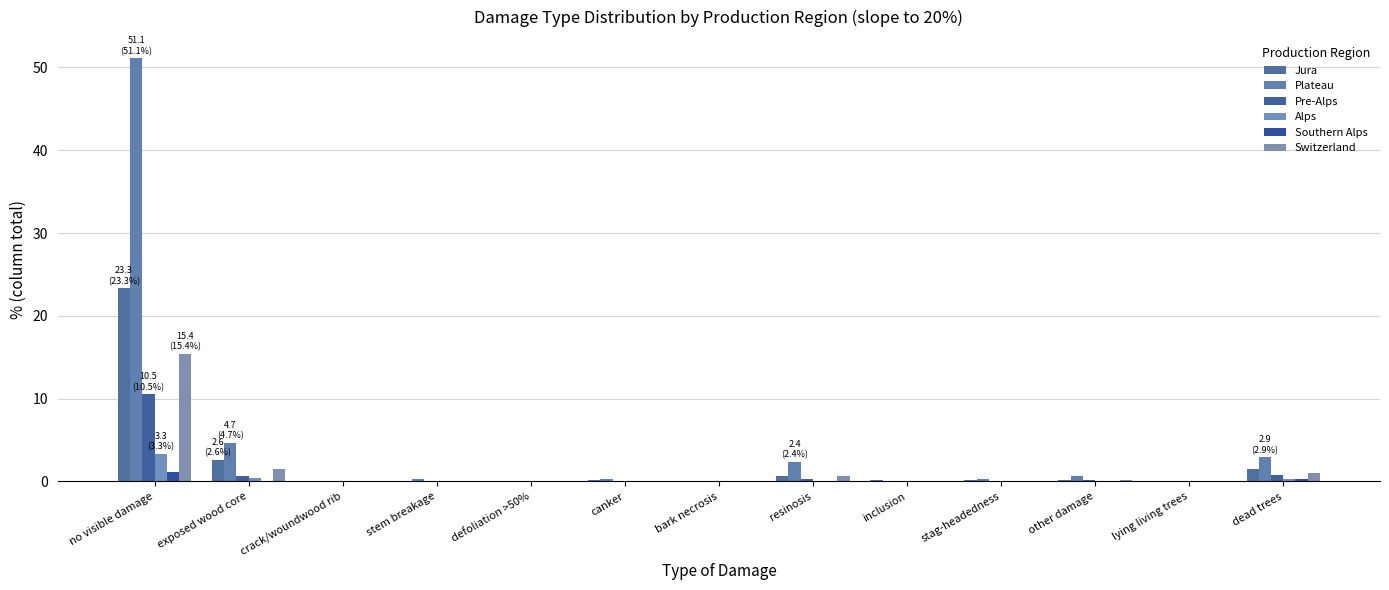

What is the difference between the highest and lowest values at defoliation >50%?

0.1